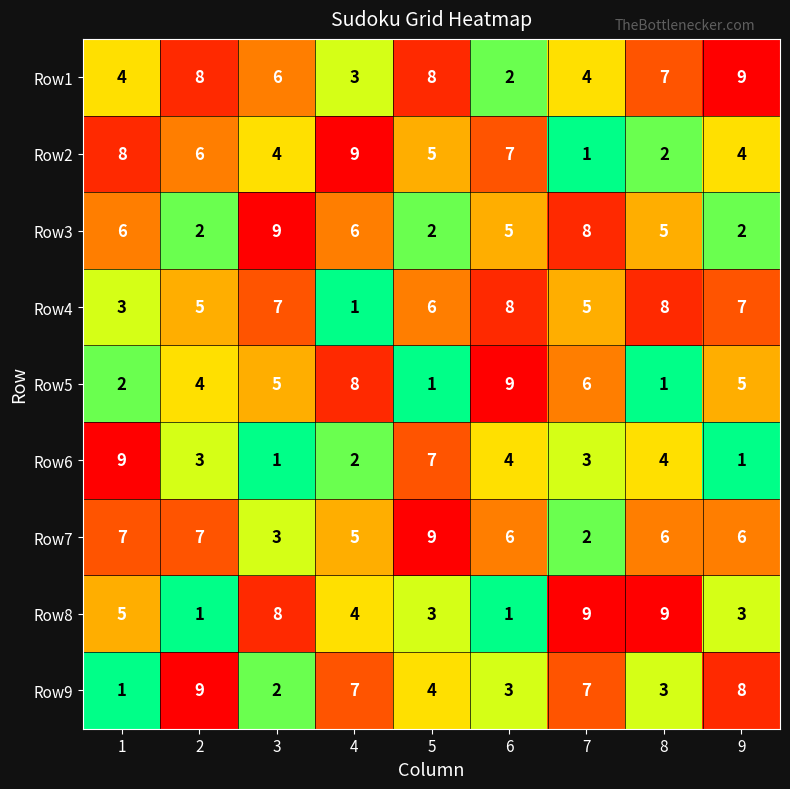

What is the total value across all series at 3?

45